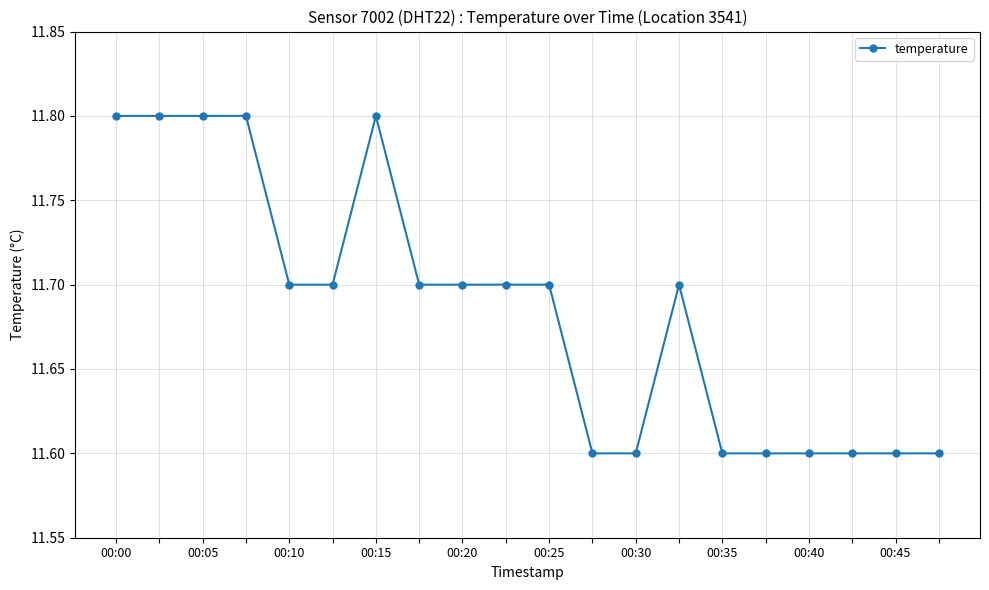

What is the sum of all values?

233.7